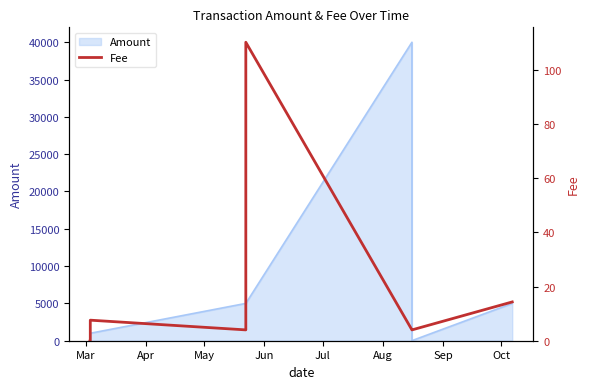

How many lines are shown in the chart?

1